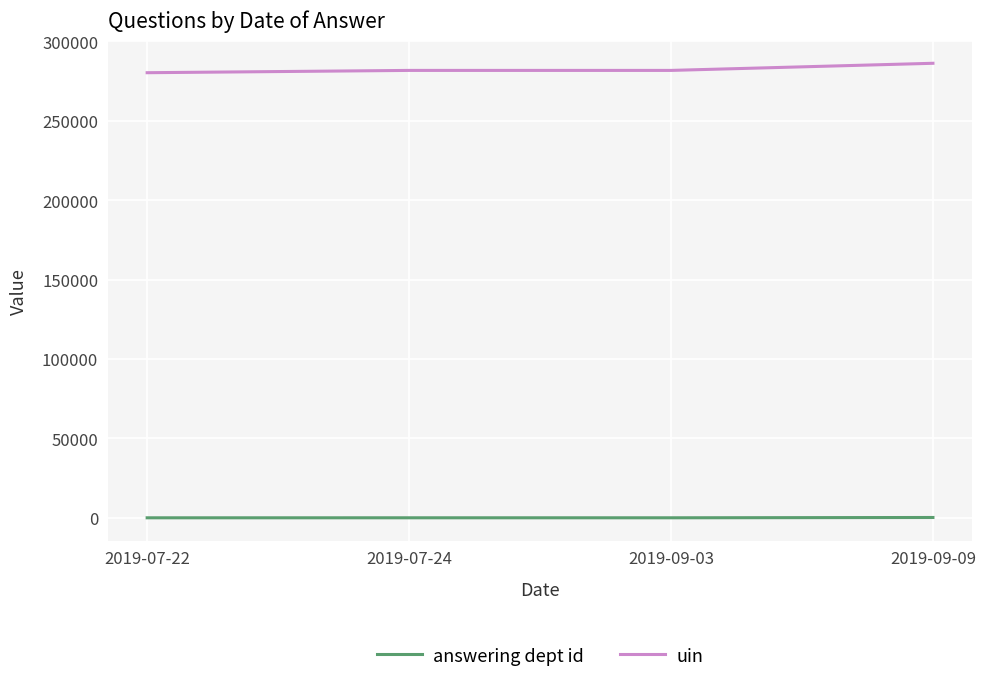

At how many categories does at least one series exceed 29709?

4